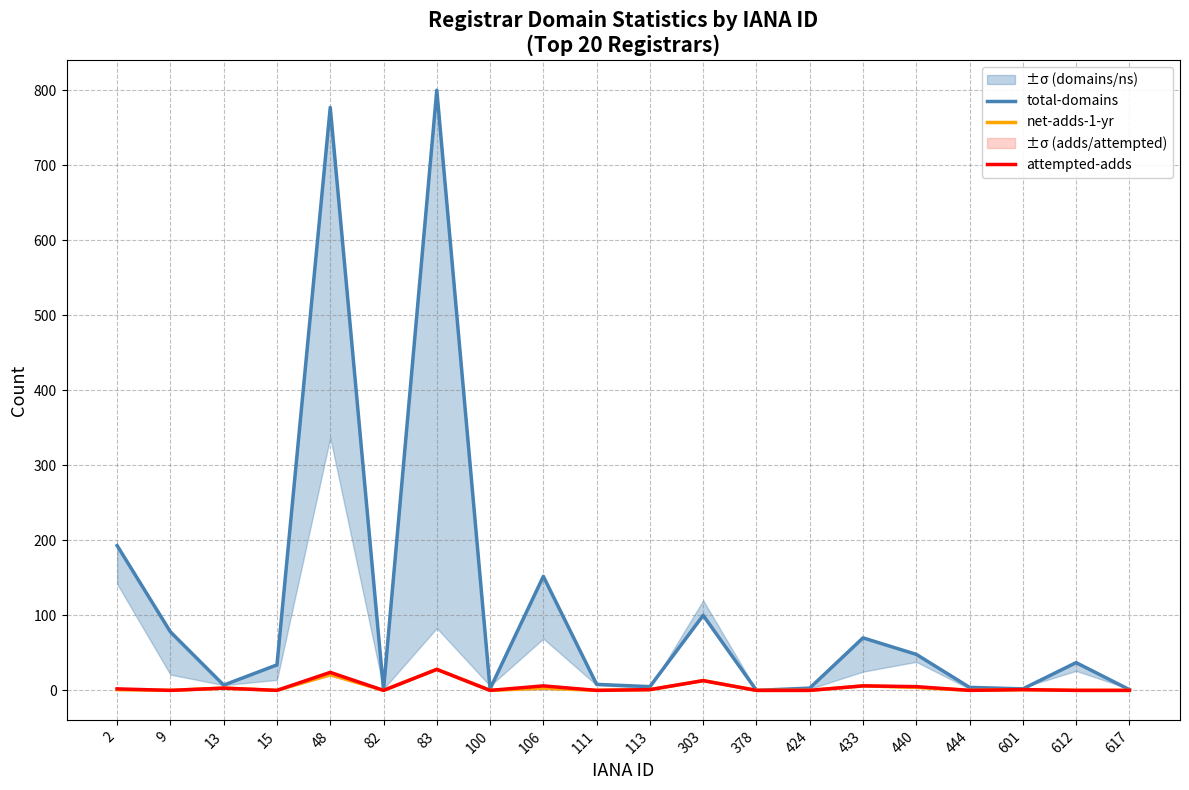

What is the sum of the attempted-adds values at 444 and 2?

2